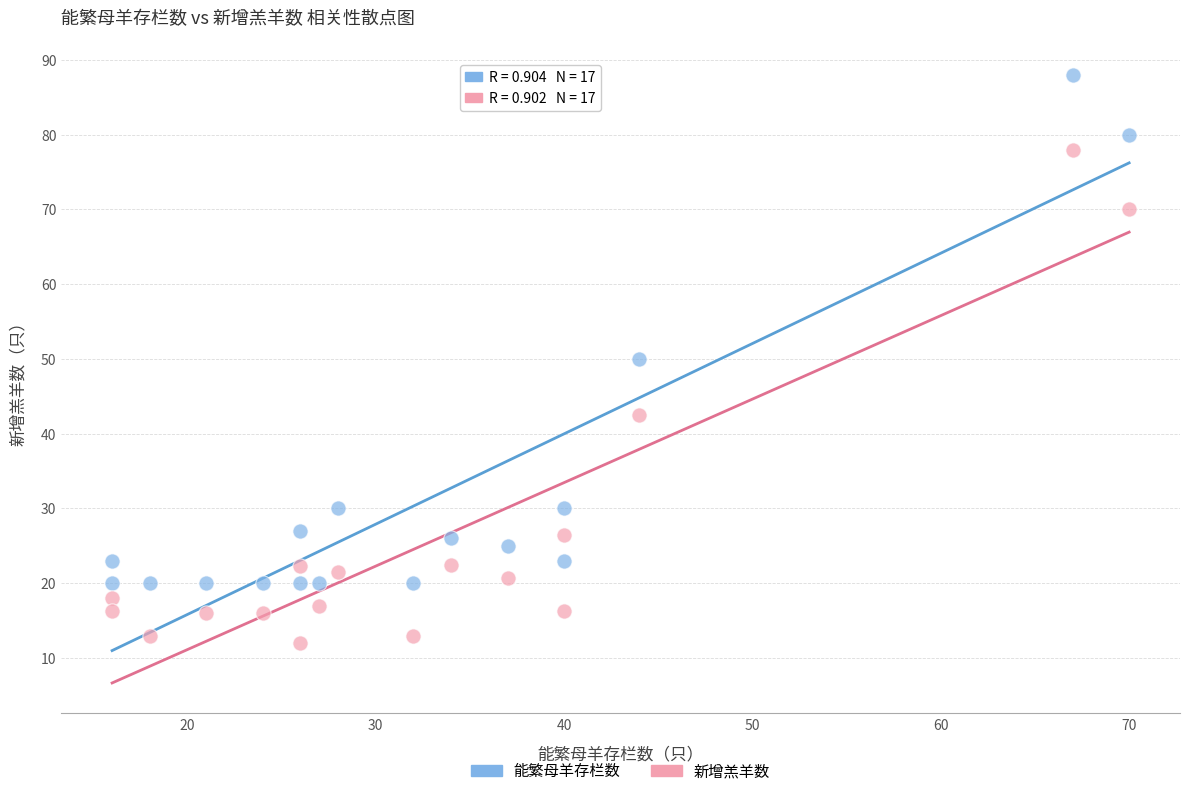

Across all data points, what is the range of X values (max minus min)?

54.0